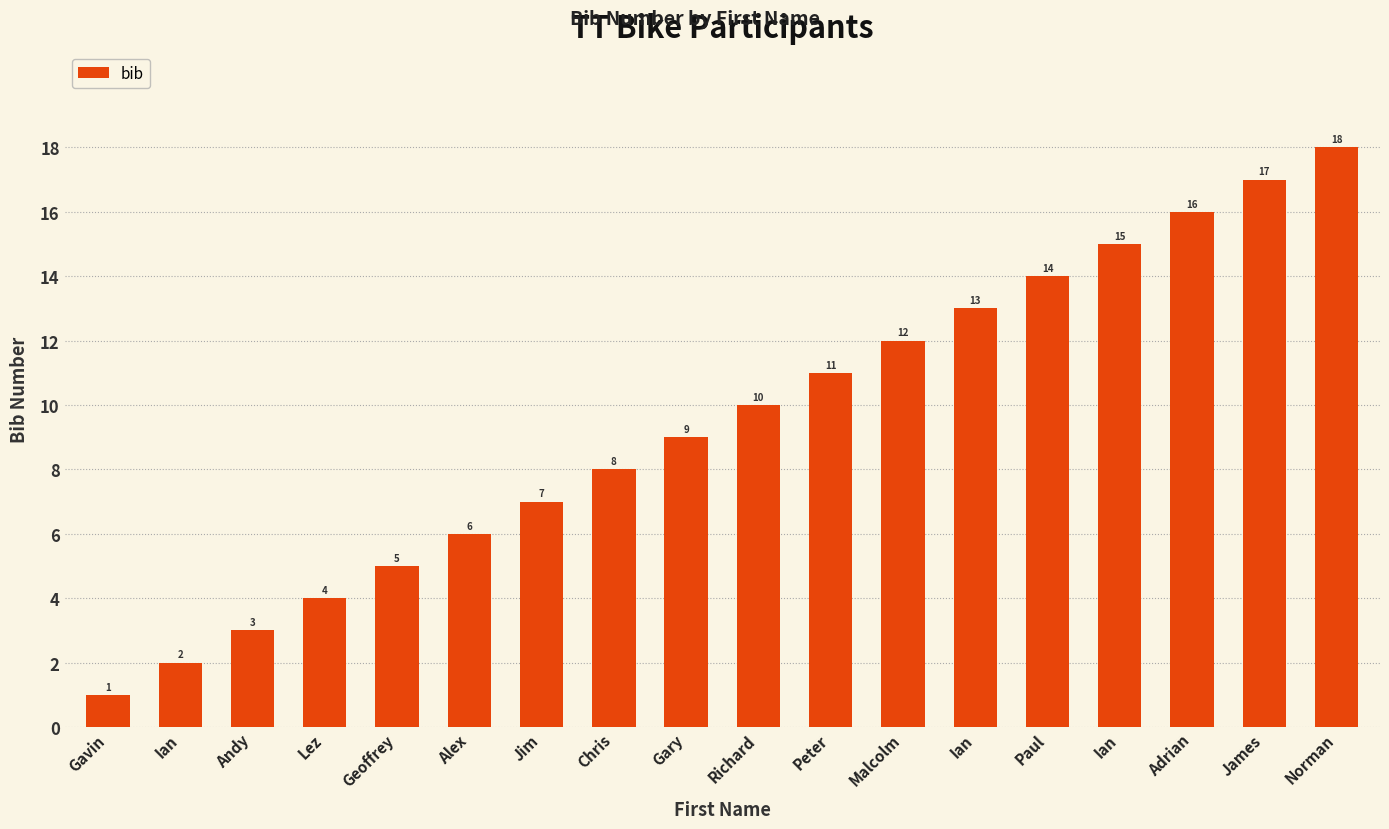

Reading left to right, transcribe all the data shown in this chart.

Gavin=1	Ian=2	Andy=3	Lez=4	Geoffrey=5	Alex=6	Jim=7	Chris=8	Gary=9	Richard=10	Peter=11	Malcolm=12	Ian=13	Paul=14	Ian=15	Adrian=16	James=17	Norman=18